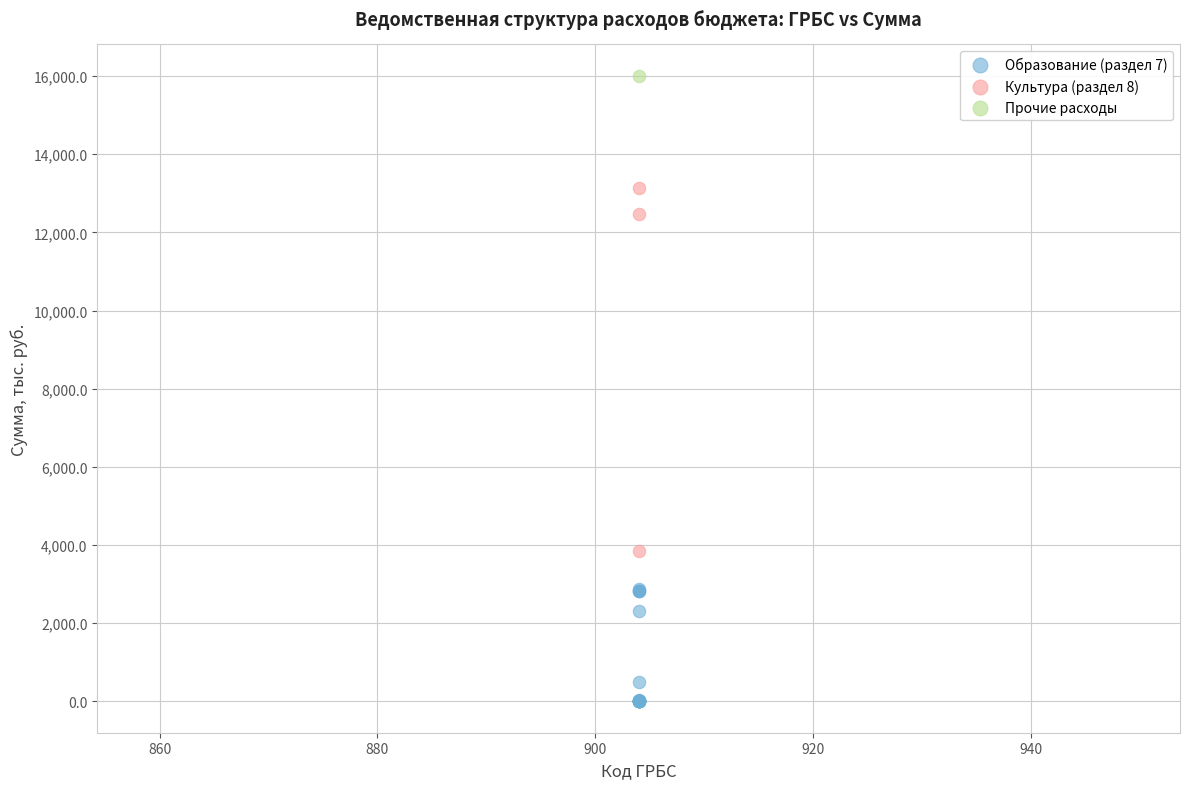

What are all the series names shown in the legend?

Образование (раздел 7), Культура (раздел 8), Прочие расходы